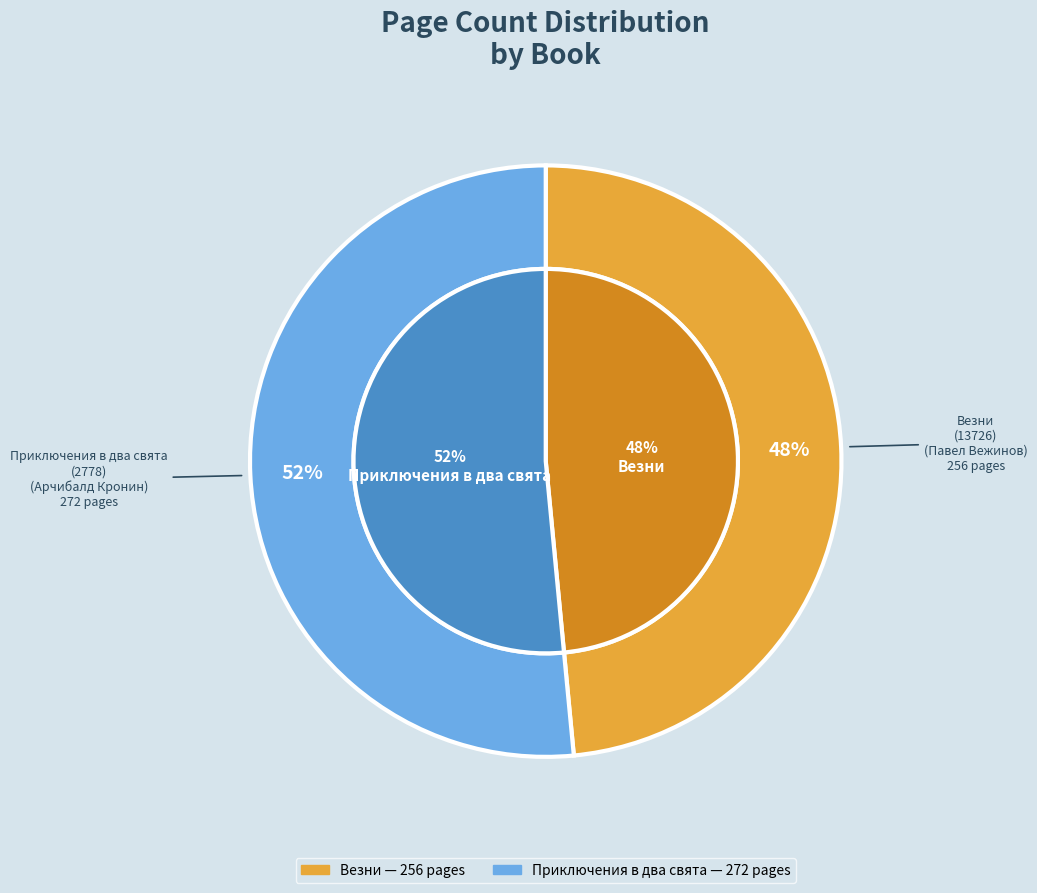

Which category has the biggest portion of the pie?

Приключения в два свята
(2778)